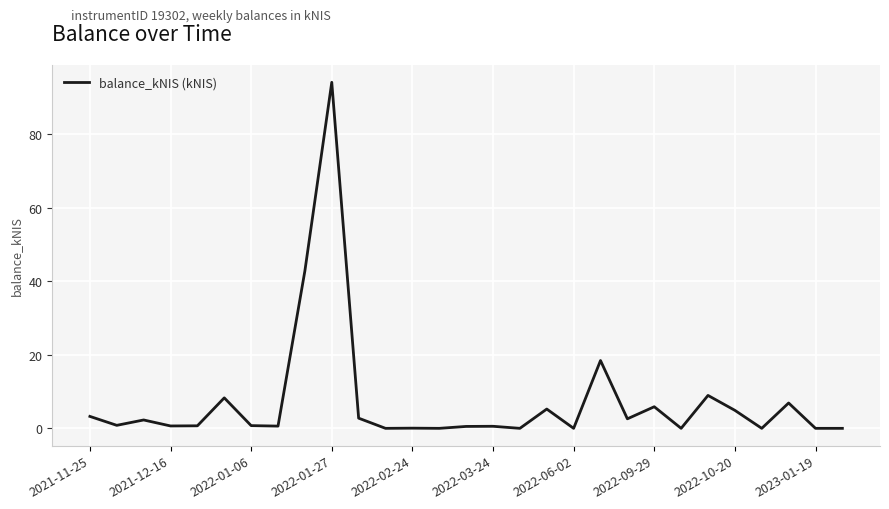

What is the difference between the maximum and minimum values?

94.2